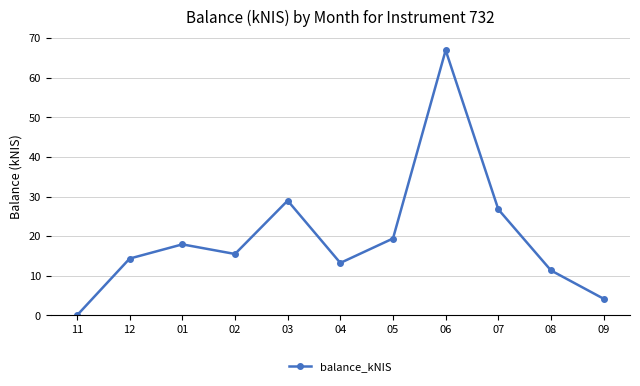

What is the difference between the values at 08 and 04?

1.9